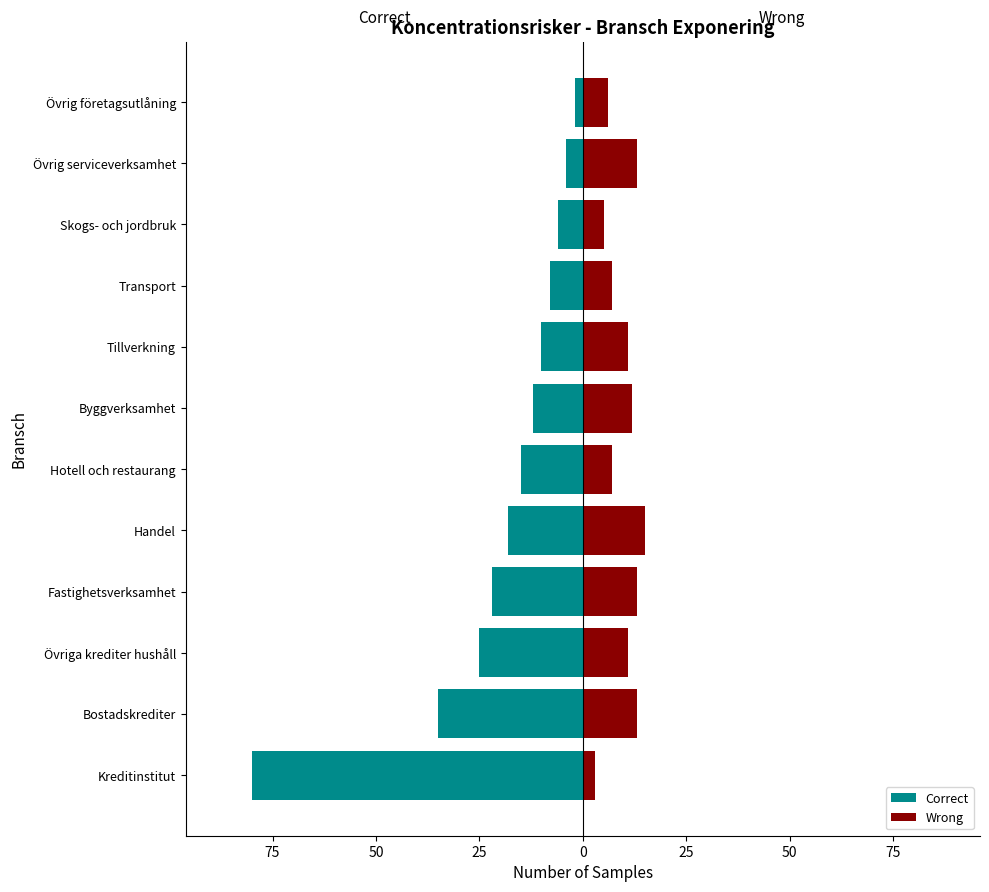

What is the sum of the Wrong values at Skogs- och jordbruk and Tillverkning?

16